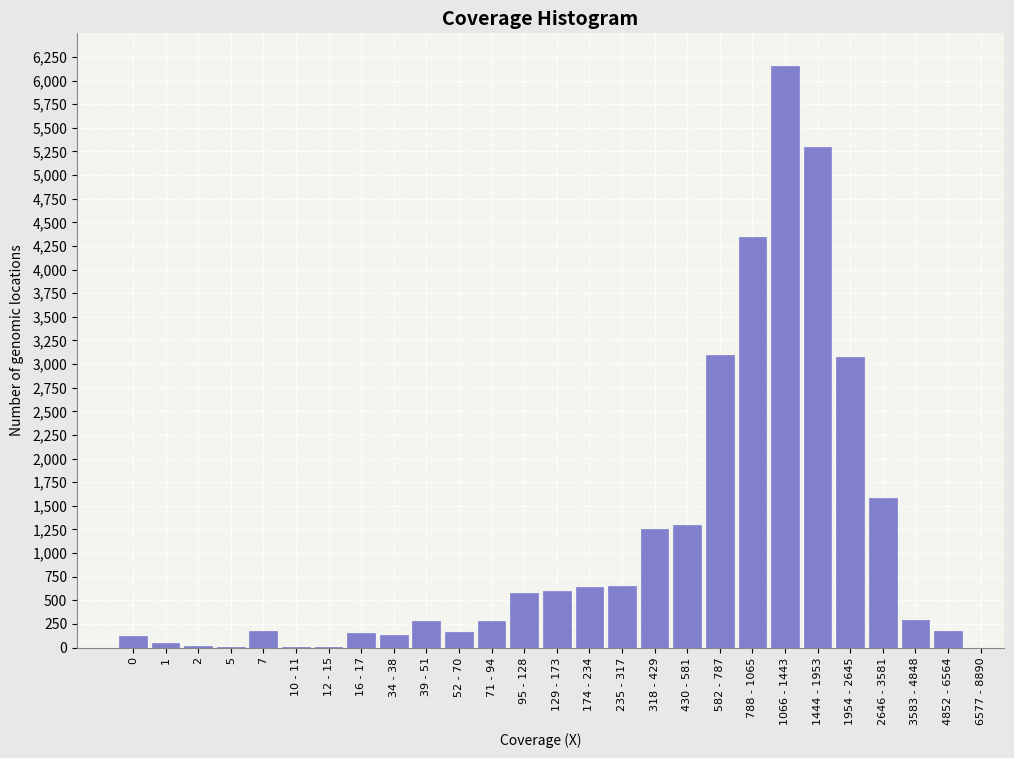

The chart shows a value of 387 at 174 - 234. True or false?

False